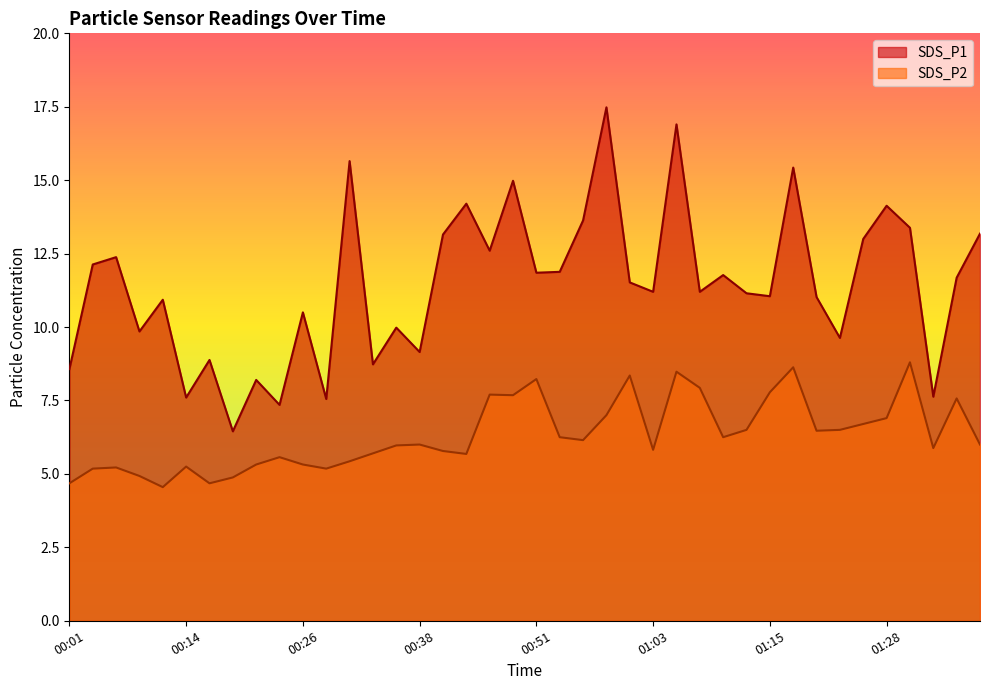

Reading left to right, what are all the values shown in this chart?

SDS_P1: 00:01=8.6	00:04=12.1	00:06=12.4	00:09=9.8	00:11=10.9	00:14=7.6	00:16=8.9	00:19=6.5	00:21=8.2	00:24=7.3	00:26=10.5	00:29=7.5	00:31=15.7	00:33=8.7	00:36=10.0	00:38=9.2	00:41=13.2	00:43=14.2	00:46=12.6	00:48=15.0	00:51=11.8	00:53=11.9	00:56=13.6	00:58=17.5	01:00=11.5	01:03=11.2	01:05=16.9	01:08=11.2	01:10=11.8	01:13=11.2	01:15=11.1	01:18=15.4	01:20=11.0	01:23=9.6	01:25=13.0	01:28=14.1	01:30=13.4	01:33=7.6	01:35=11.7	01:38=13.2
SDS_P2: 00:01=4.7	00:04=5.2	00:06=5.2	00:09=4.9	00:11=4.5	00:14=5.2	00:16=4.7	00:19=4.9	00:21=5.3	00:24=5.6	00:26=5.3	00:29=5.2	00:31=5.4	00:33=5.7	00:36=6.0	00:38=6.0	00:41=5.8	00:43=5.7	00:46=7.7	00:48=7.7	00:51=8.2	00:53=6.2	00:56=6.2	00:58=7.0	01:00=8.3	01:03=5.8	01:05=8.5	01:08=7.9	01:10=6.2	01:13=6.5	01:15=7.8	01:18=8.6	01:20=6.5	01:23=6.5	01:25=6.7	01:28=6.9	01:30=8.8	01:33=5.9	01:35=7.6	01:38=6.0